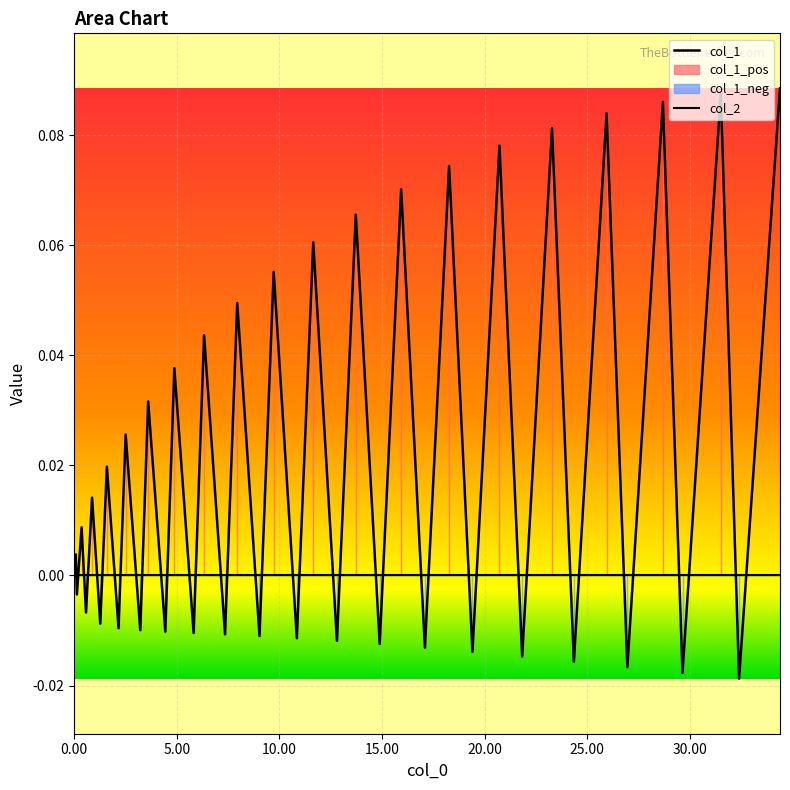

The value at 9 is 0.0. True or false?

False